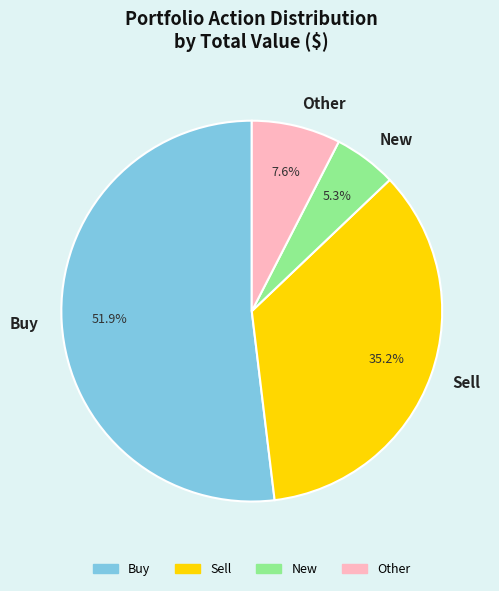

To the nearest percent, what is the difference between the New and Sell slice percentages?

30%